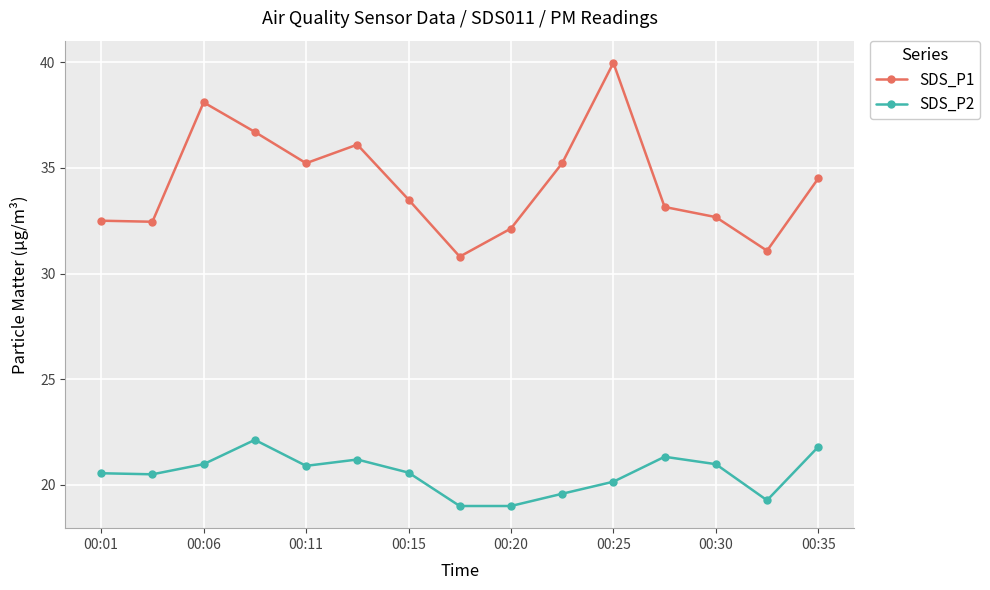

Which series has the largest range (max minus min)?

SDS_P1